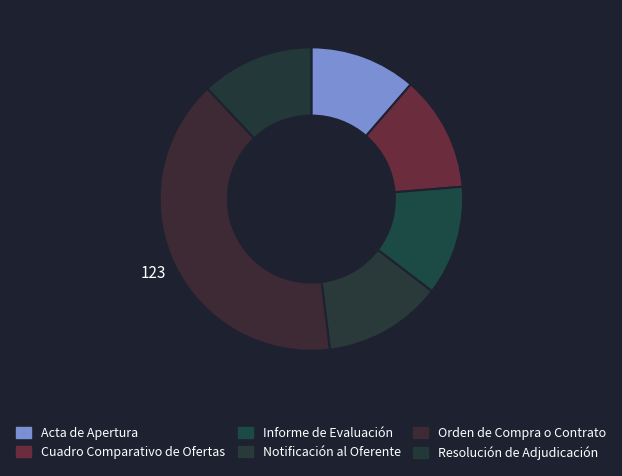

To the nearest percent, what is the difference between the Resolución de Adjudicación and Orden de Compra o Contrato slice percentages?

28%